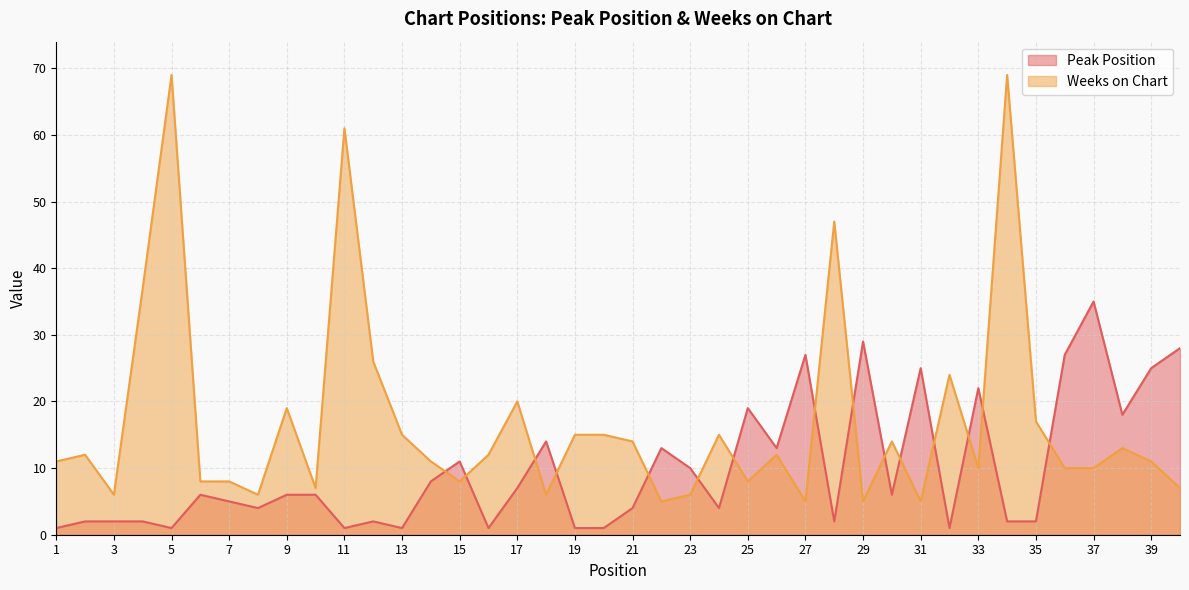

At which category does the chart reach its minimum across all series?

1